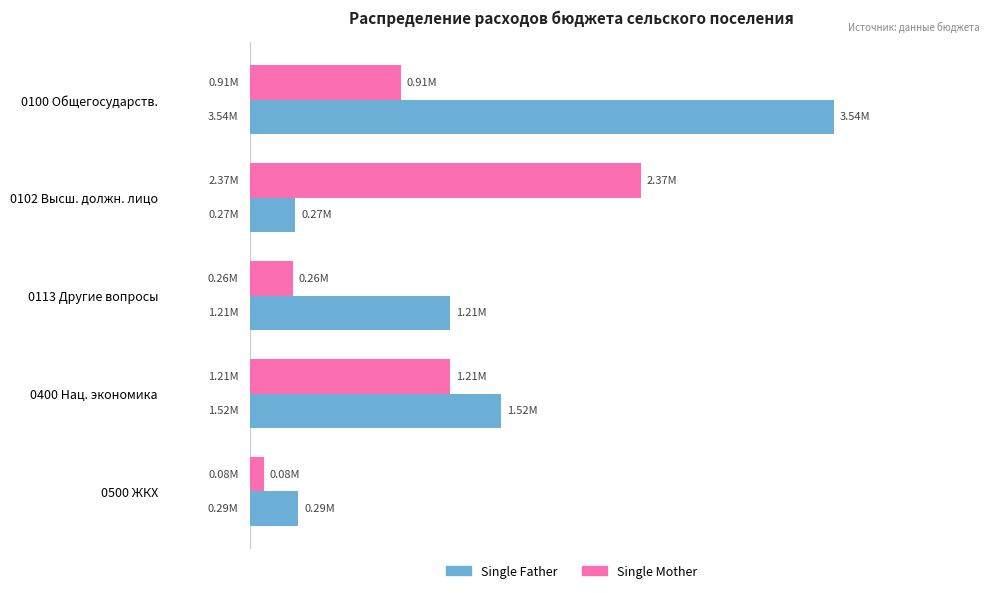

What are all the series names shown in the legend?

Single Father, Single Mother